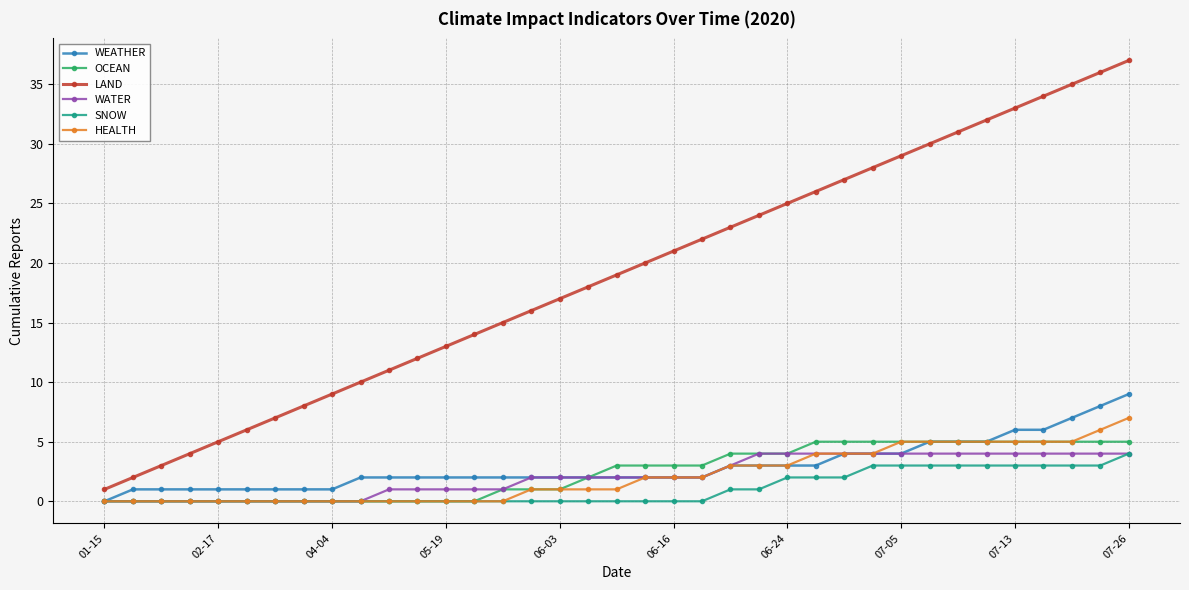

Which series has the largest range (max minus min)?

LAND